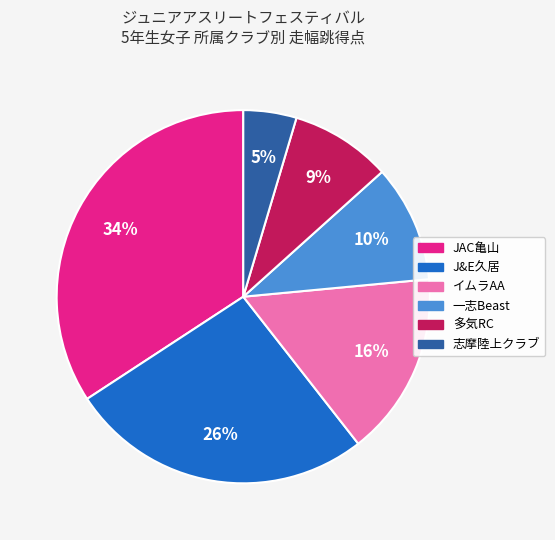

To the nearest percent, what is the average slice percentage?

17%